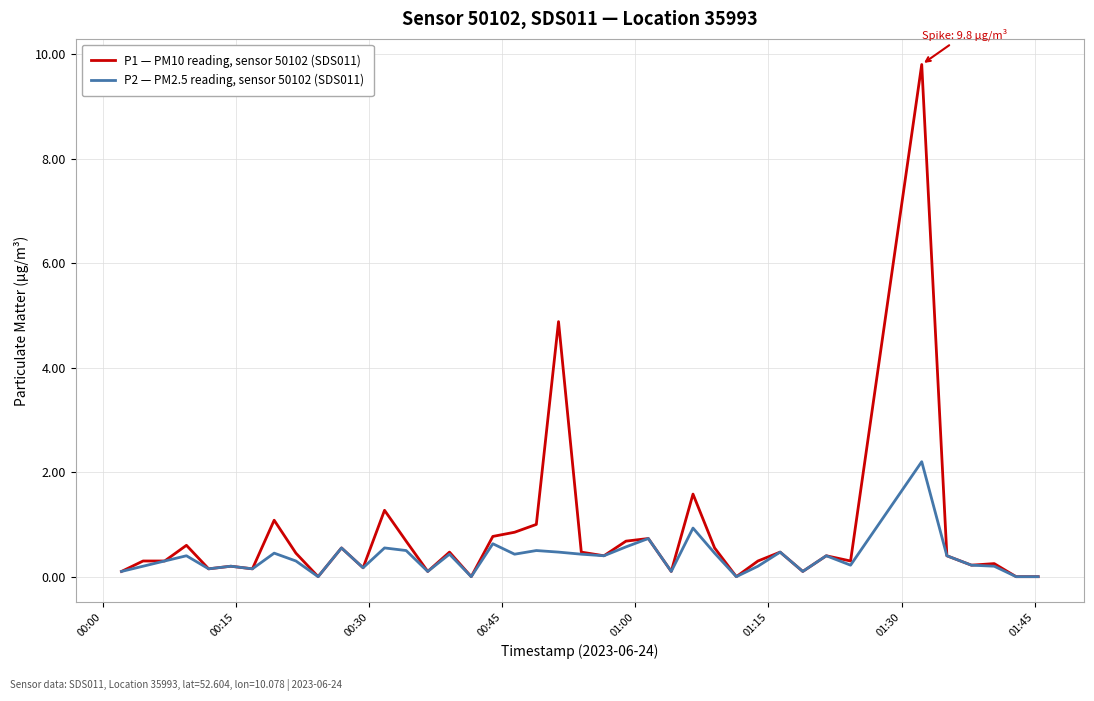

Which series has the largest range (max minus min)?

P1 — PM10 reading, sensor 50102 (SDS011)